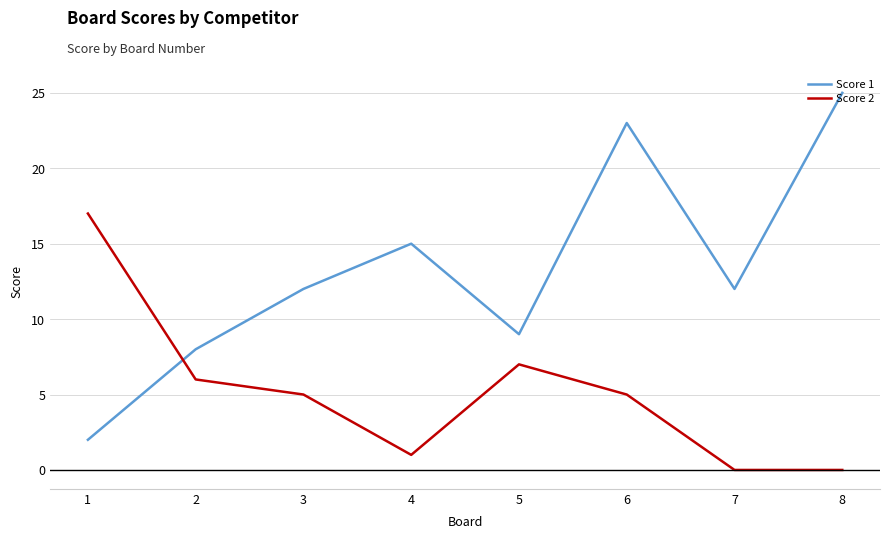

Reading left to right, transcribe all the data shown in this chart.

Score 1: 1=2	2=8	3=12	4=15	5=9	6=23	7=12	8=25
Score 2: 1=17	2=6	3=5	4=1	5=7	6=5	7=0	8=0